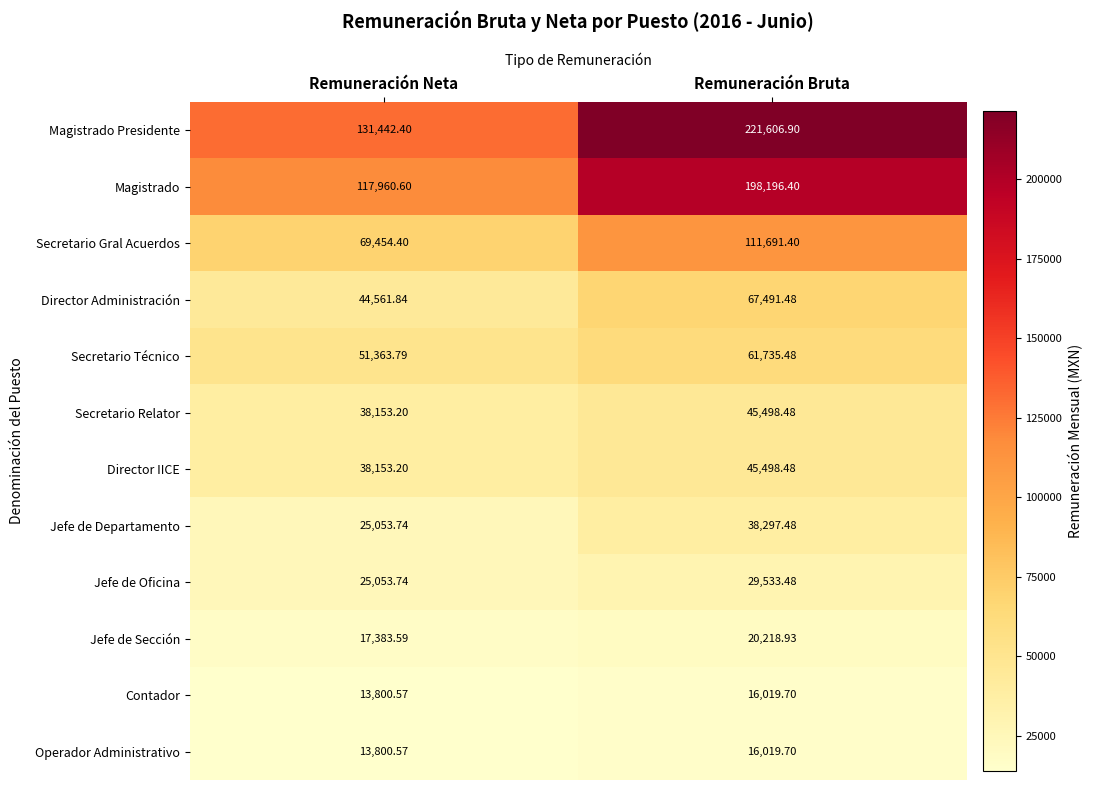

Where does the Jefe de Departamento series first go above 38297?

Remuneración Bruta